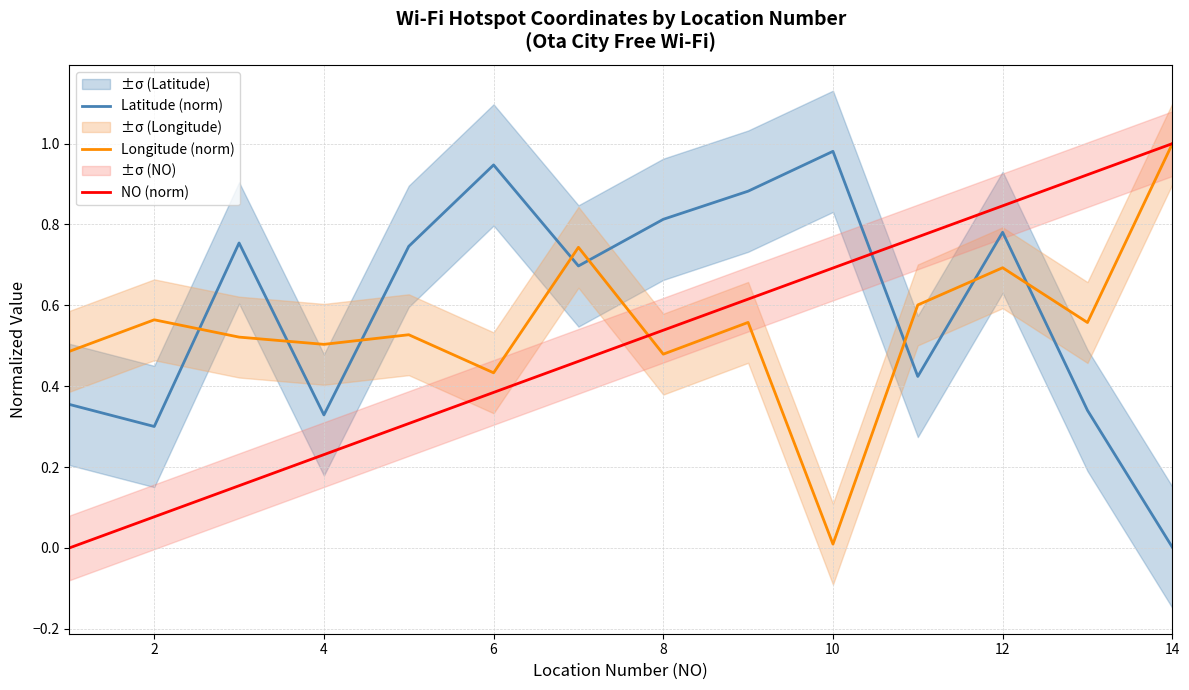

Reading left to right, what are all the values shown in this chart?

Latitude (norm): 0.4	0.3	0.8	0.3	0.7	0.9	0.7	0.8	0.9	1.0	0.4	0.8	0.3	0.0
Longitude (norm): 0.5	0.6	0.5	0.5	0.5	0.4	0.7	0.5	0.6	0.0	0.6	0.7	0.6	1.0
NO (norm): 0.0	0.1	0.2	0.2	0.3	0.4	0.5	0.5	0.6	0.7	0.8	0.8	0.9	1.0